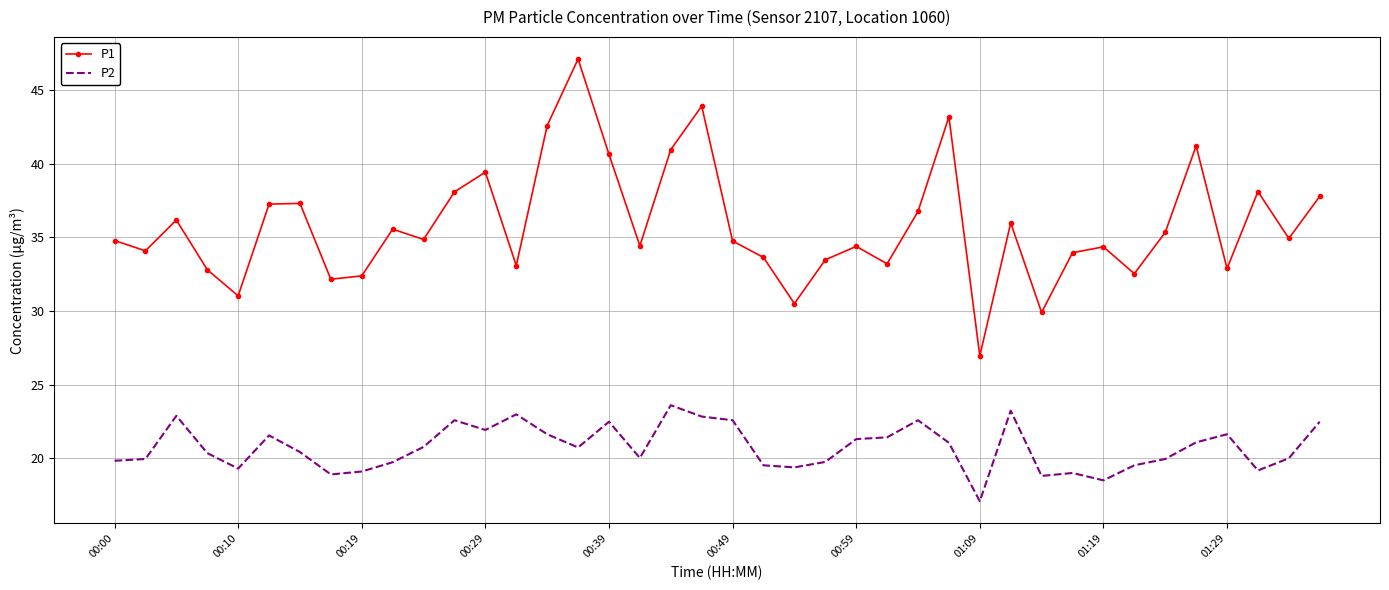

Which series has the largest range (max minus min)?

P1